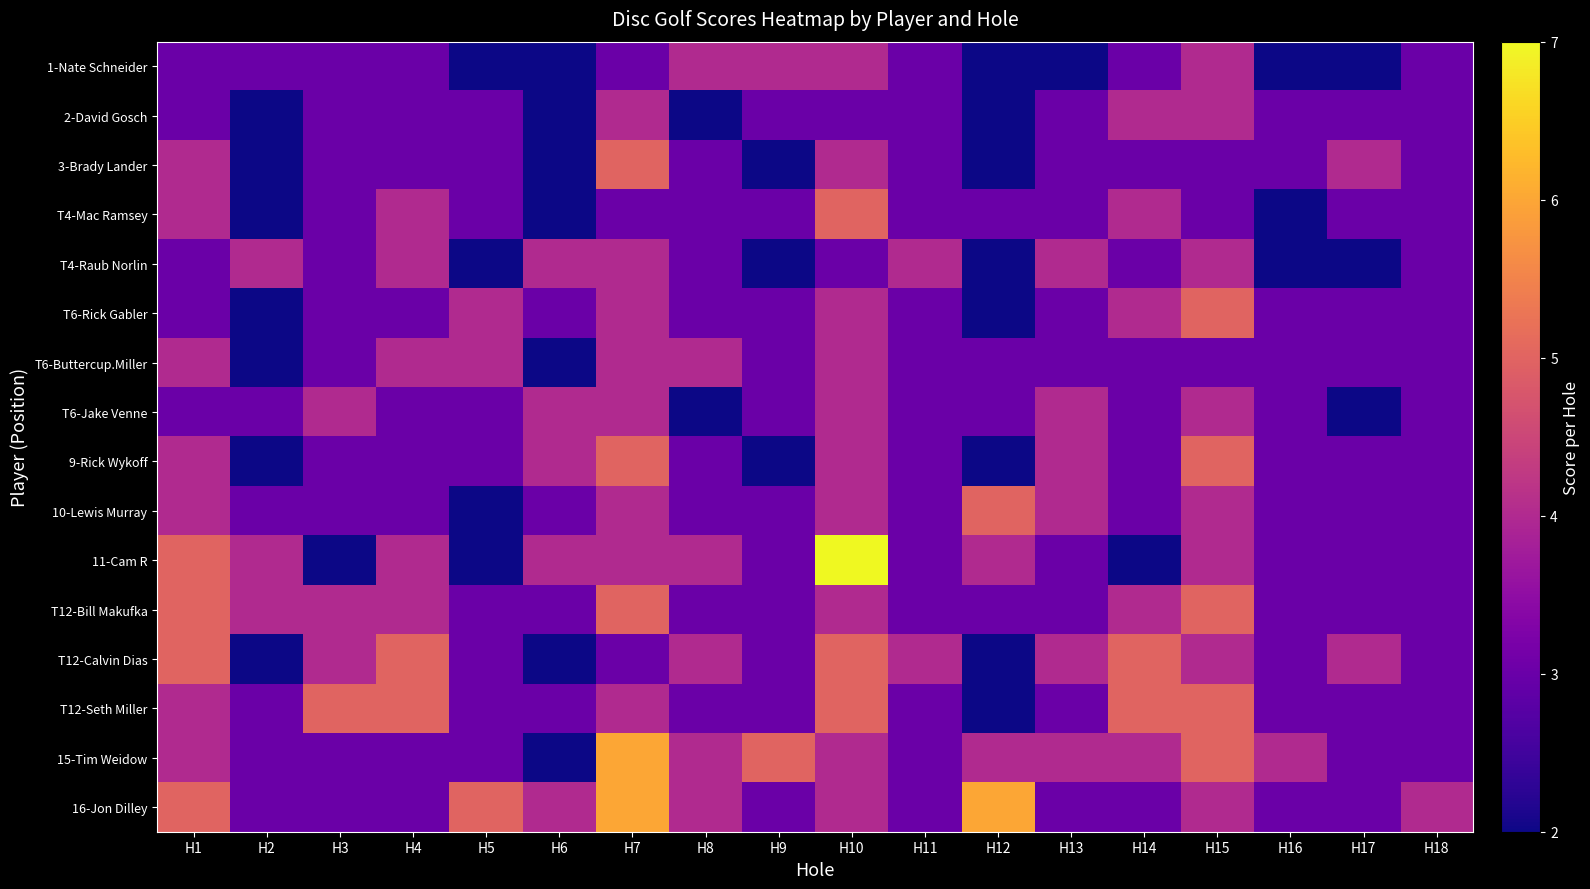

Reading left to right, extract all data points from this chart.

1-Nate Schneider: H1=3	H2=3	H3=3	H4=3	H5=2	H6=2	H7=3	H8=4	H9=4	H10=4	H11=3	H12=2	H13=2	H14=3	H15=4	H16=2	H17=2	H18=3
2-David Gosch: H1=3	H2=2	H3=3	H4=3	H5=3	H6=2	H7=4	H8=2	H9=3	H10=3	H11=3	H12=2	H13=3	H14=4	H15=4	H16=3	H17=3	H18=3
3-Brady Lander: H1=4	H2=2	H3=3	H4=3	H5=3	H6=2	H7=5	H8=3	H9=2	H10=4	H11=3	H12=2	H13=3	H14=3	H15=3	H16=3	H17=4	H18=3
T4-Mac Ramsey: H1=4	H2=2	H3=3	H4=4	H5=3	H6=2	H7=3	H8=3	H9=3	H10=5	H11=3	H12=3	H13=3	H14=4	H15=3	H16=2	H17=3	H18=3
T4-Raub Norlin: H1=3	H2=4	H3=3	H4=4	H5=2	H6=4	H7=4	H8=3	H9=2	H10=3	H11=4	H12=2	H13=4	H14=3	H15=4	H16=2	H17=2	H18=3
T6-Rick Gabler: H1=3	H2=2	H3=3	H4=3	H5=4	H6=3	H7=4	H8=3	H9=3	H10=4	H11=3	H12=2	H13=3	H14=4	H15=5	H16=3	H17=3	H18=3
T6-Buttercup.Miller: H1=4	H2=2	H3=3	H4=4	H5=4	H6=2	H7=4	H8=4	H9=3	H10=4	H11=3	H12=3	H13=3	H14=3	H15=3	H16=3	H17=3	H18=3
T6-Jake Venne: H1=3	H2=3	H3=4	H4=3	H5=3	H6=4	H7=4	H8=2	H9=3	H10=4	H11=3	H12=3	H13=4	H14=3	H15=4	H16=3	H17=2	H18=3
9-Rick Wykoff: H1=4	H2=2	H3=3	H4=3	H5=3	H6=4	H7=5	H8=3	H9=2	H10=4	H11=3	H12=2	H13=4	H14=3	H15=5	H16=3	H17=3	H18=3
10-Lewis Murray: H1=4	H2=3	H3=3	H4=3	H5=2	H6=3	H7=4	H8=3	H9=3	H10=4	H11=3	H12=5	H13=4	H14=3	H15=4	H16=3	H17=3	H18=3
11-Cam R: H1=5	H2=4	H3=2	H4=4	H5=2	H6=4	H7=4	H8=4	H9=3	H10=7	H11=3	H12=4	H13=3	H14=2	H15=4	H16=3	H17=3	H18=3
T12-Bill Makufka: H1=5	H2=4	H3=4	H4=4	H5=3	H6=3	H7=5	H8=3	H9=3	H10=4	H11=3	H12=3	H13=3	H14=4	H15=5	H16=3	H17=3	H18=3
T12-Calvin Dias: H1=5	H2=2	H3=4	H4=5	H5=3	H6=2	H7=3	H8=4	H9=3	H10=5	H11=4	H12=2	H13=4	H14=5	H15=4	H16=3	H17=4	H18=3
T12-Seth Miller: H1=4	H2=3	H3=5	H4=5	H5=3	H6=3	H7=4	H8=3	H9=3	H10=5	H11=3	H12=2	H13=3	H14=5	H15=5	H16=3	H17=3	H18=3
15-Tim Weidow: H1=4	H2=3	H3=3	H4=3	H5=3	H6=2	H7=6	H8=4	H9=5	H10=4	H11=3	H12=4	H13=4	H14=4	H15=5	H16=4	H17=3	H18=3
16-Jon Dilley: H1=5	H2=3	H3=3	H4=3	H5=5	H6=4	H7=6	H8=4	H9=3	H10=4	H11=3	H12=6	H13=3	H14=3	H15=4	H16=3	H17=3	H18=4